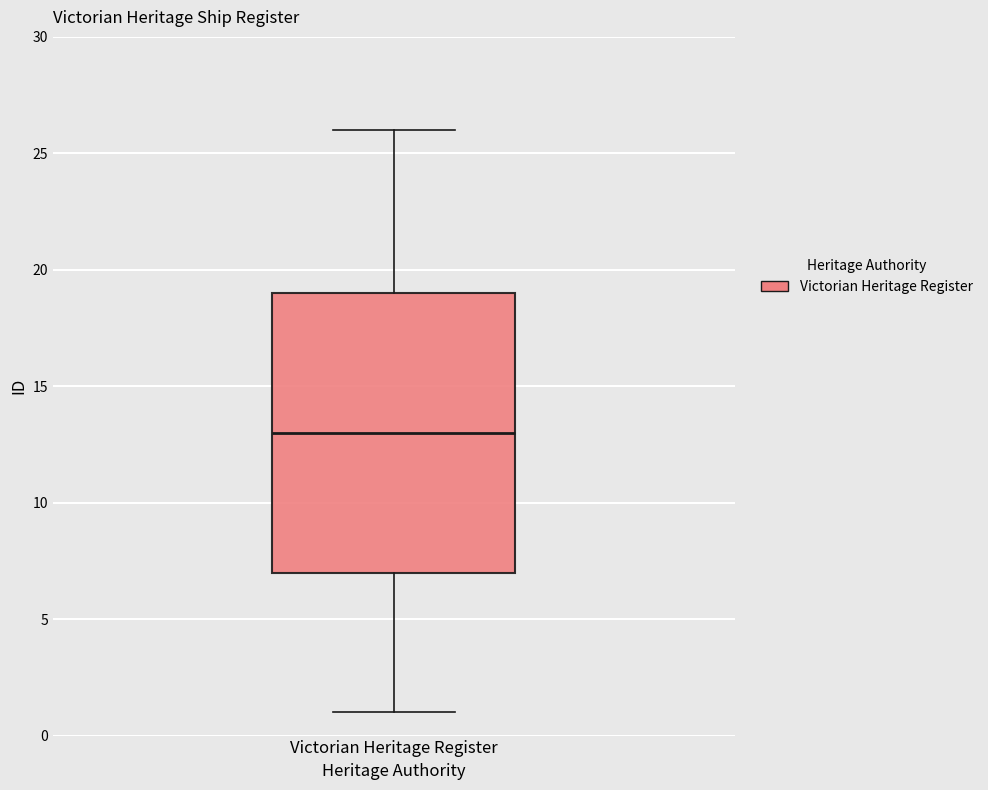

Transcribe this box plot: give where the median line is, the range the box spans, and where the two whiskers end, as read against the y-axis. The values are not printed on the chart, so give them approximately, as read against the axis.

median 13, box 7 to 19, whiskers 1 to 26